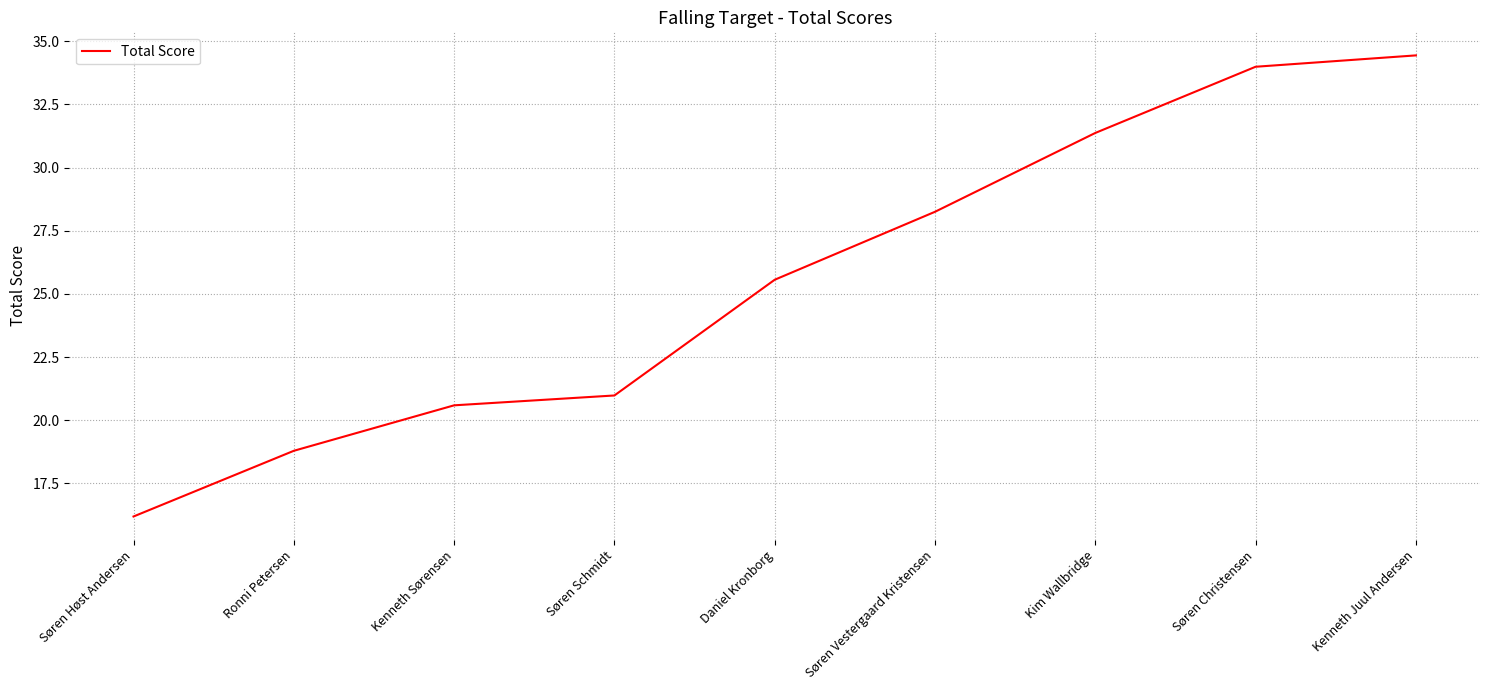

What is the change in value from Daniel Kronborg to Kim Wallbridge?

+5.8